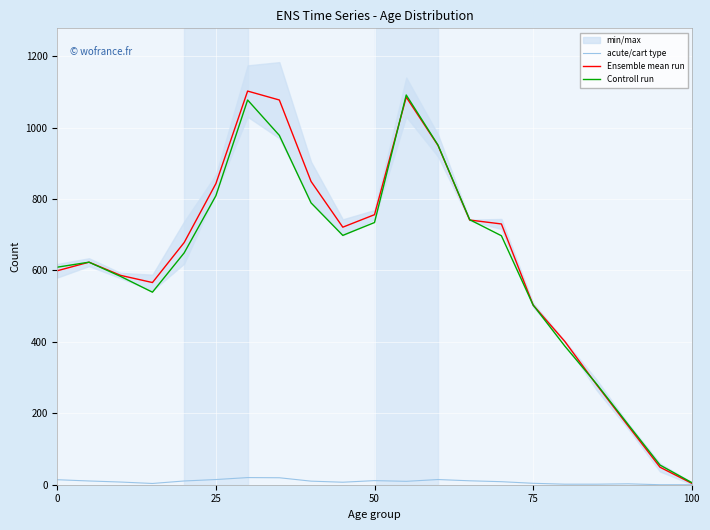

At which label does Controll run reach its minimum?

100